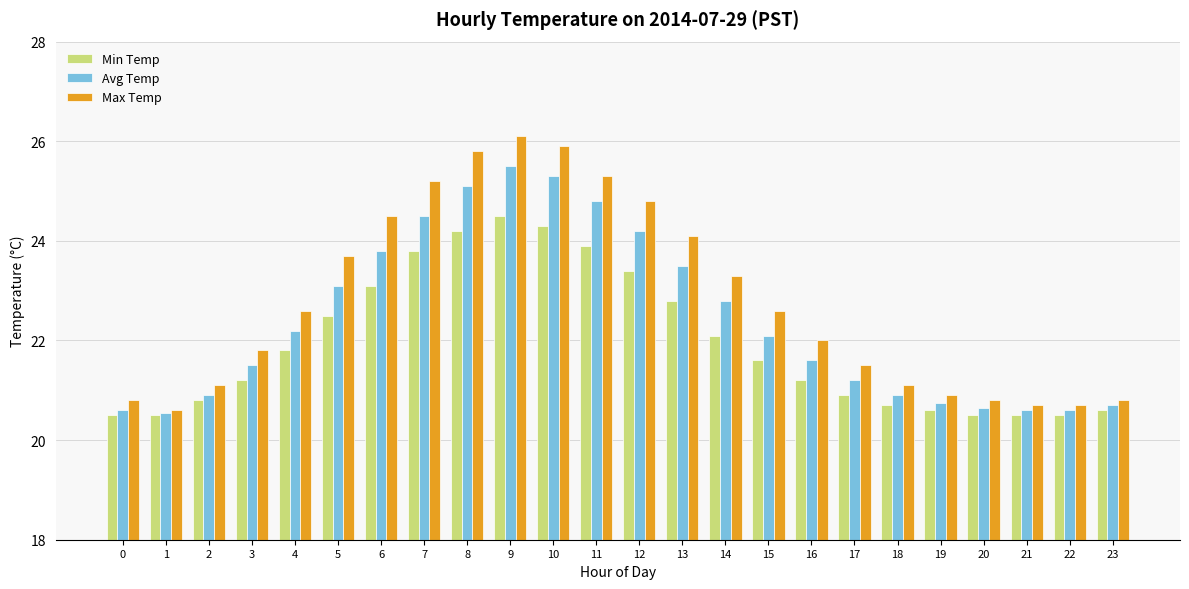

What is the difference between the Avg Temp values at 11 and 9?

0.7